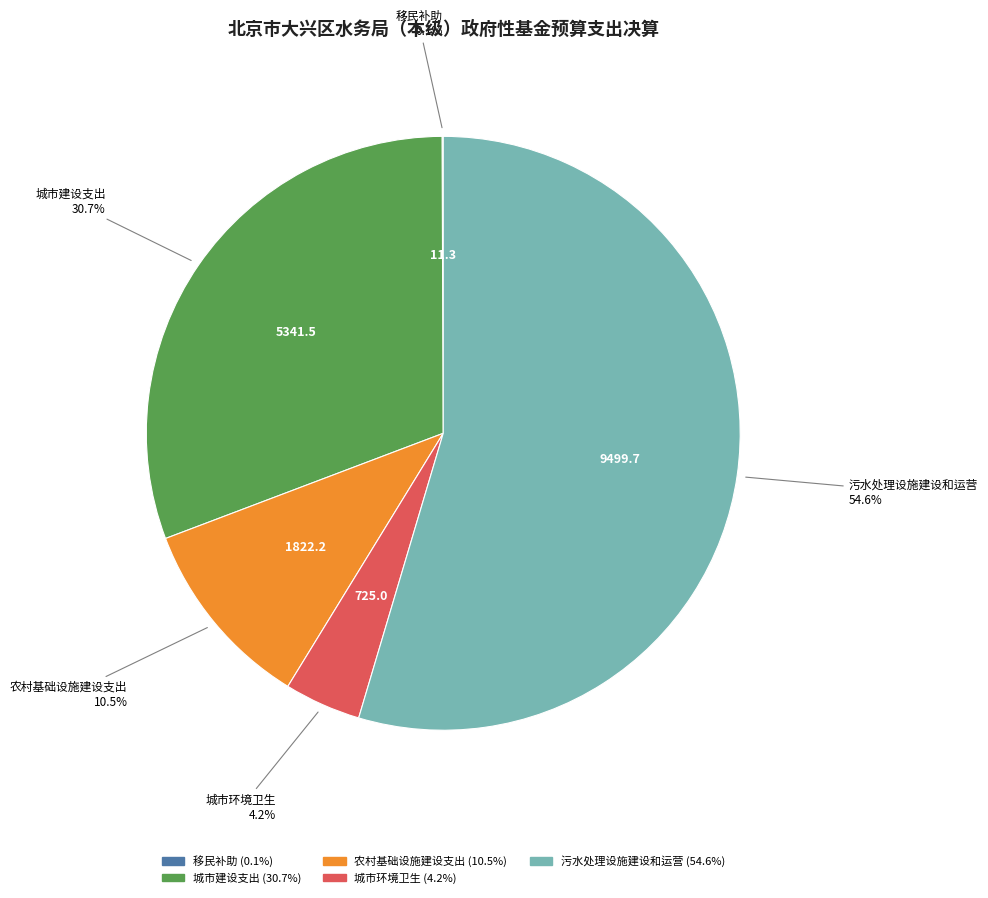

Which slice is the largest?

污水处理设施建设和运营